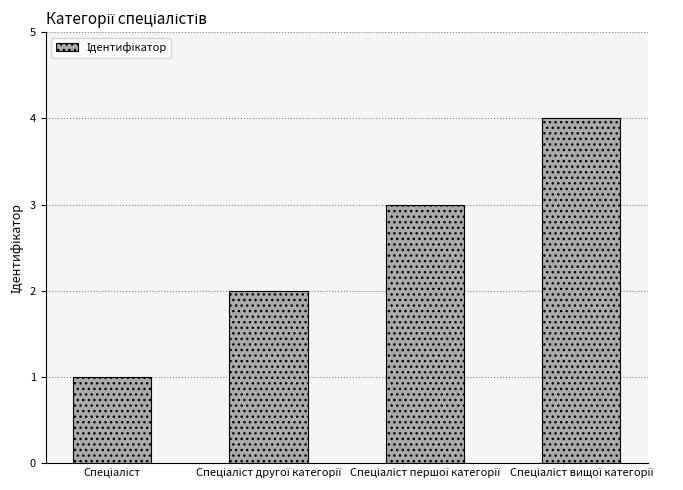

What is the sum of all values?

10